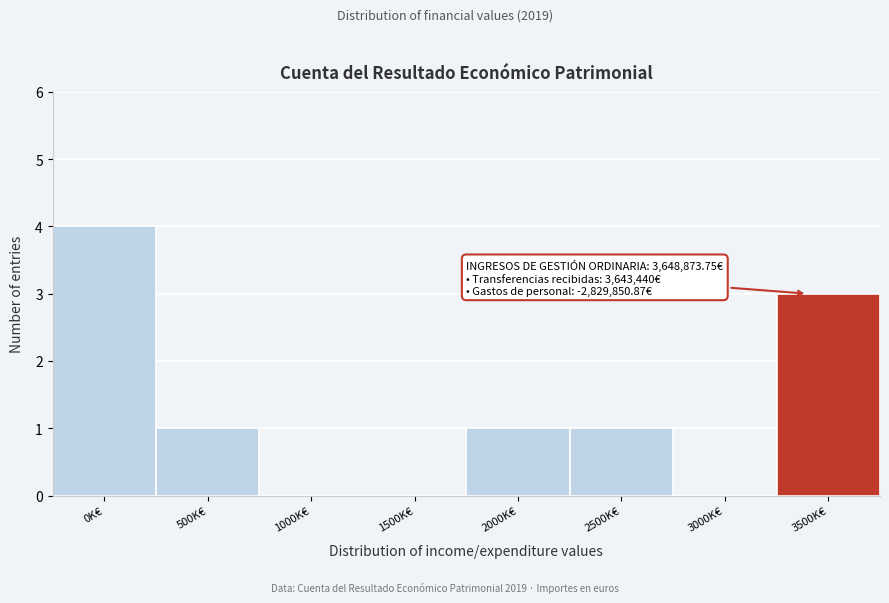

Reading left to right, extract all data points from this chart.

0K€=4	500K€=1	1000K€=0	1500K€=0	2000K€=1	2500K€=1	3000K€=0	3500K€=3